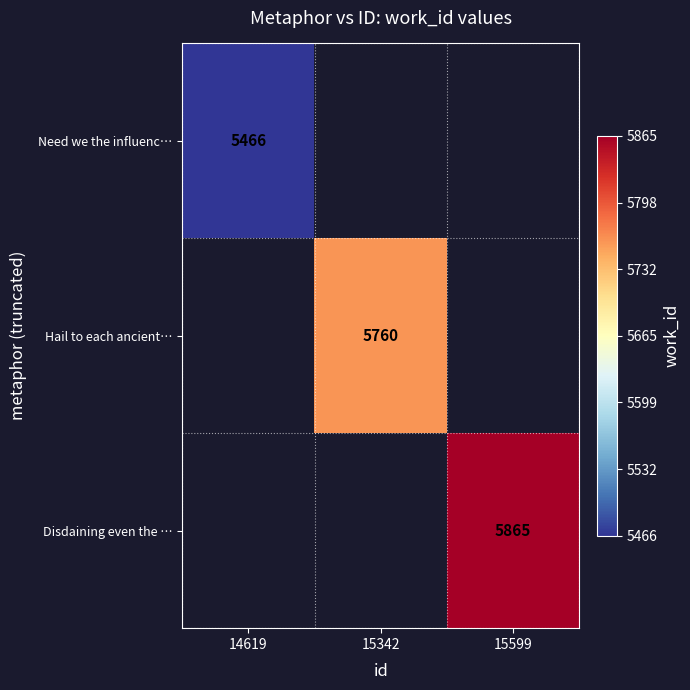

True or false: Disdaining even the … has a value of 5865 at 15599.

True